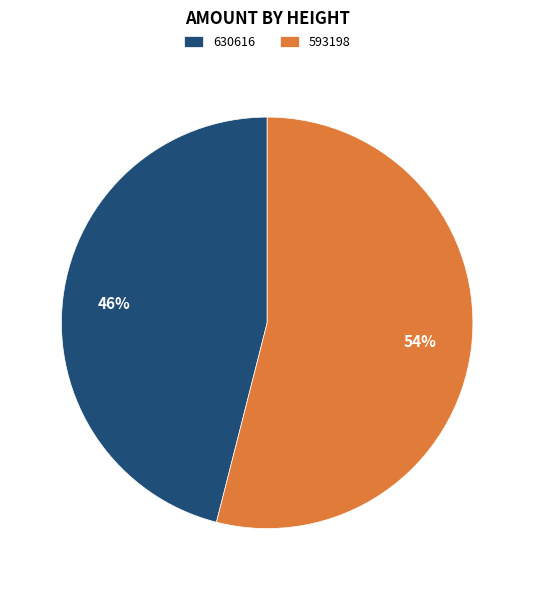

What is the largest slice in the pie chart?

593198